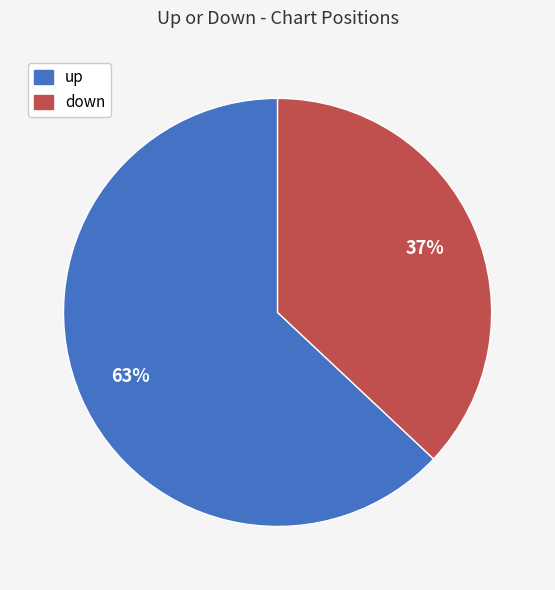

What is the ratio of the value at down to the value at up?

0.6